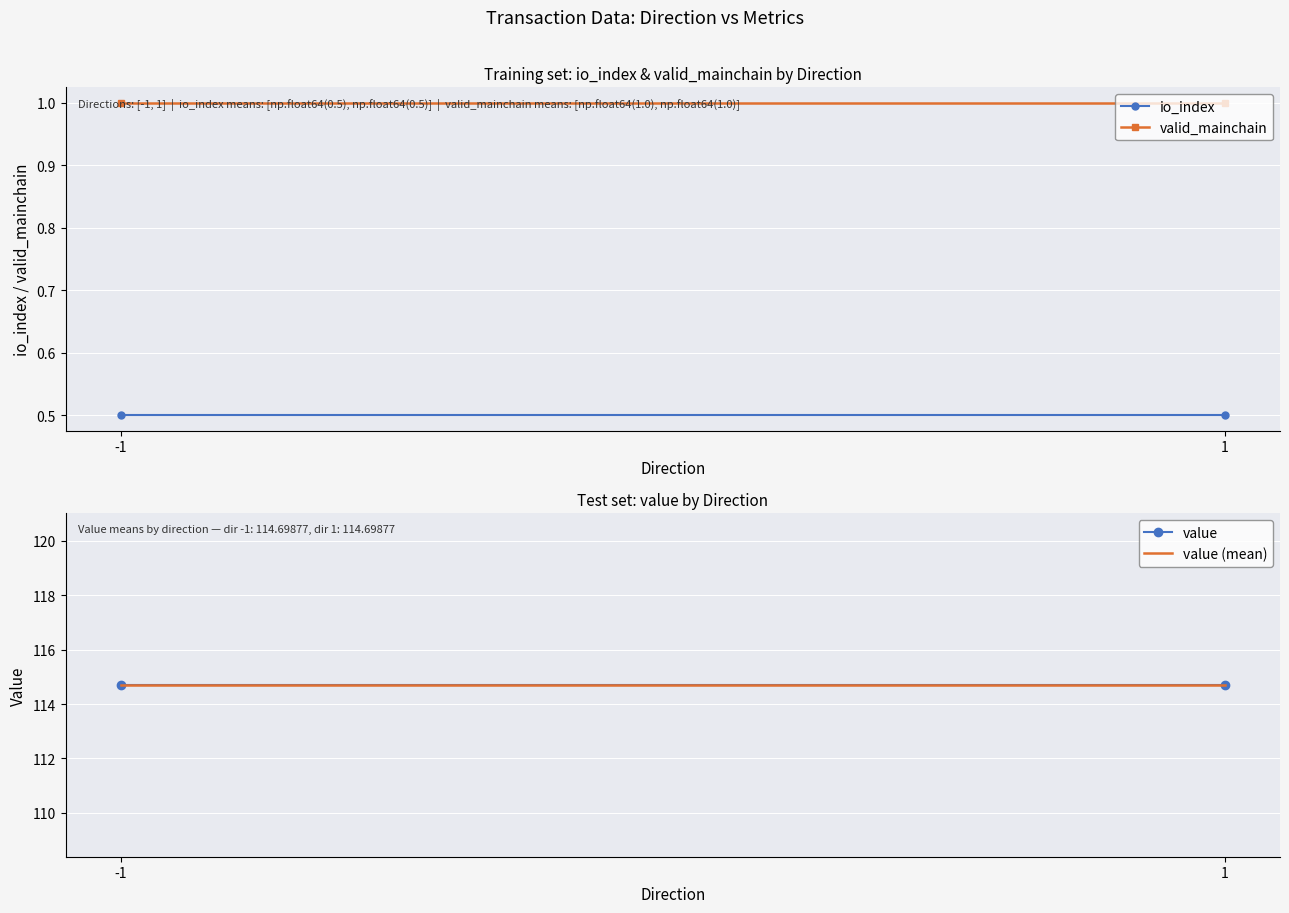

Reading left to right, extract all data points from this chart.

io_index: 0.5	0.5
valid_mainchain: 1.0	1.0
value: 114.7	114.7
value (mean): 114.7	114.7